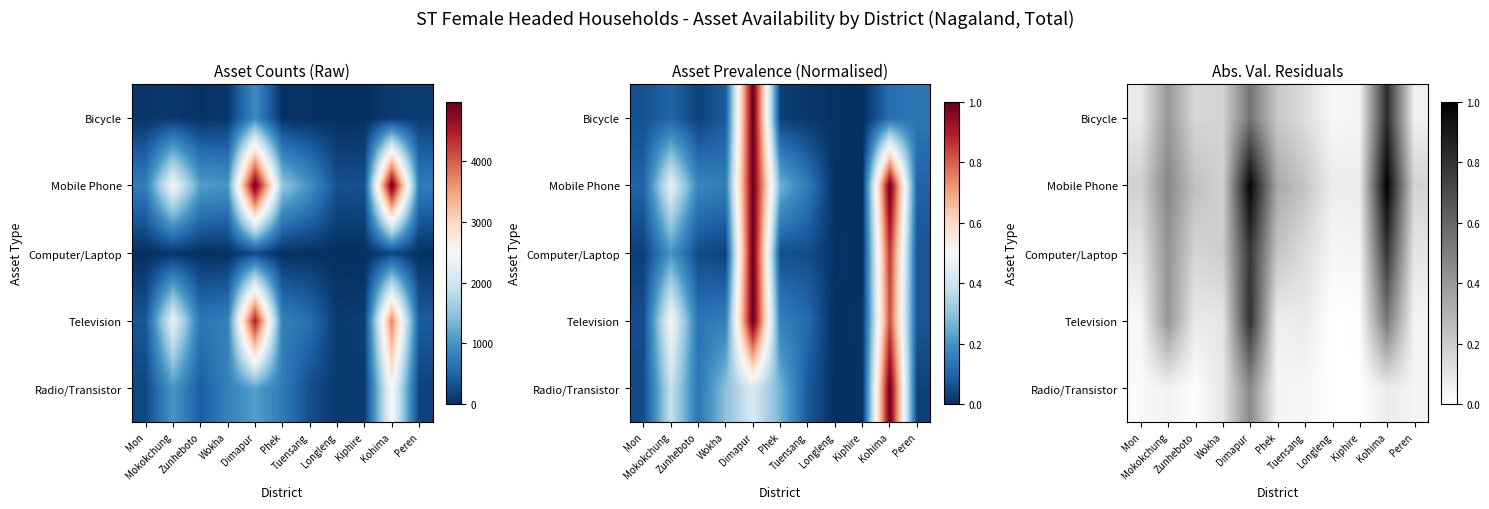

What is the difference between the highest and lowest values at Kohima?

0.9